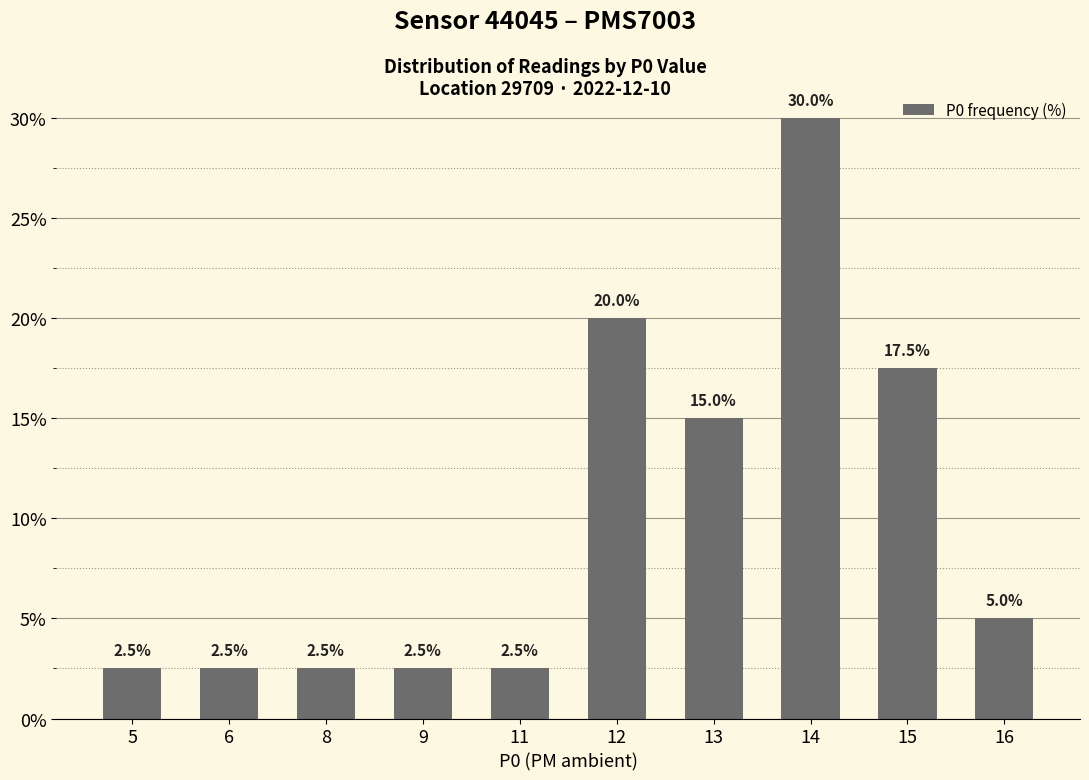

Approximately how many times larger is the value at 16 compared to 11?

2.0